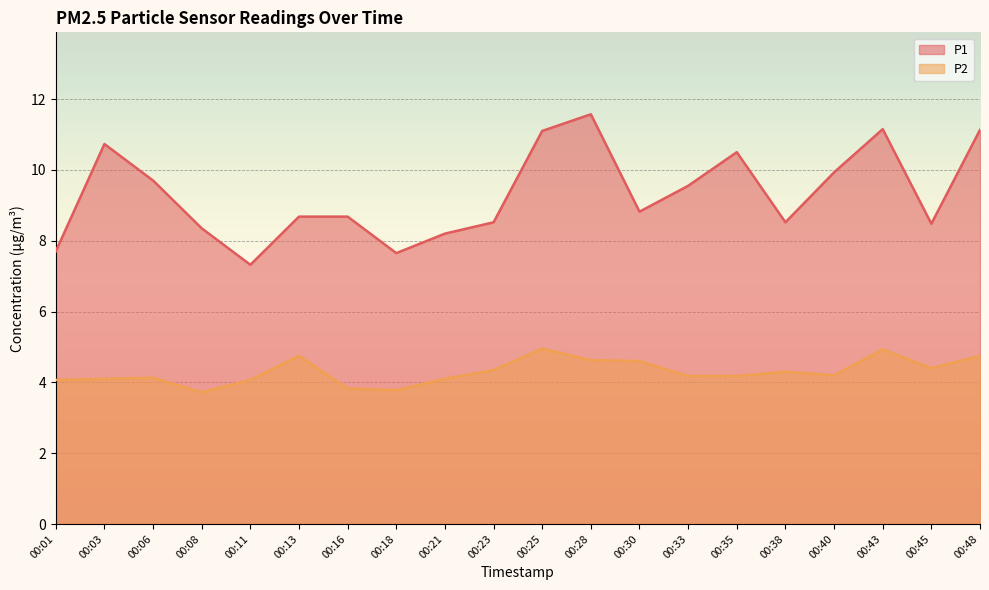

What is the difference between the second highest and minimum values in the P1 series?

3.8